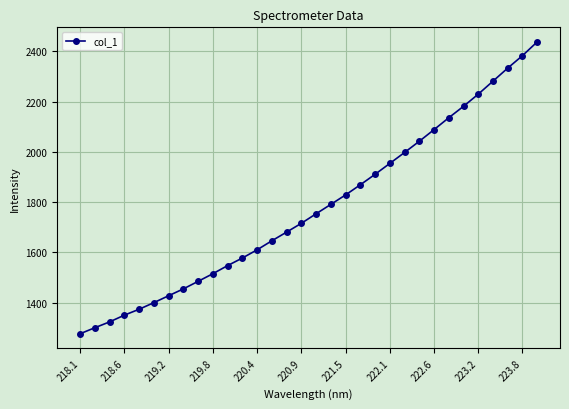

What is the value of the 25th point from the left?

2088.5